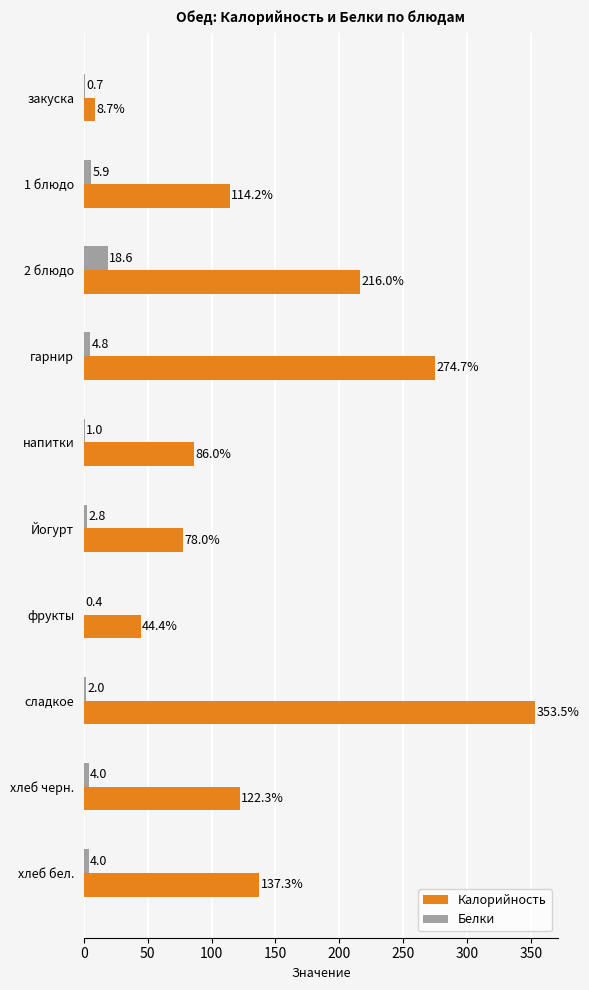

What is the sum of all Калорийность values?

1435.1